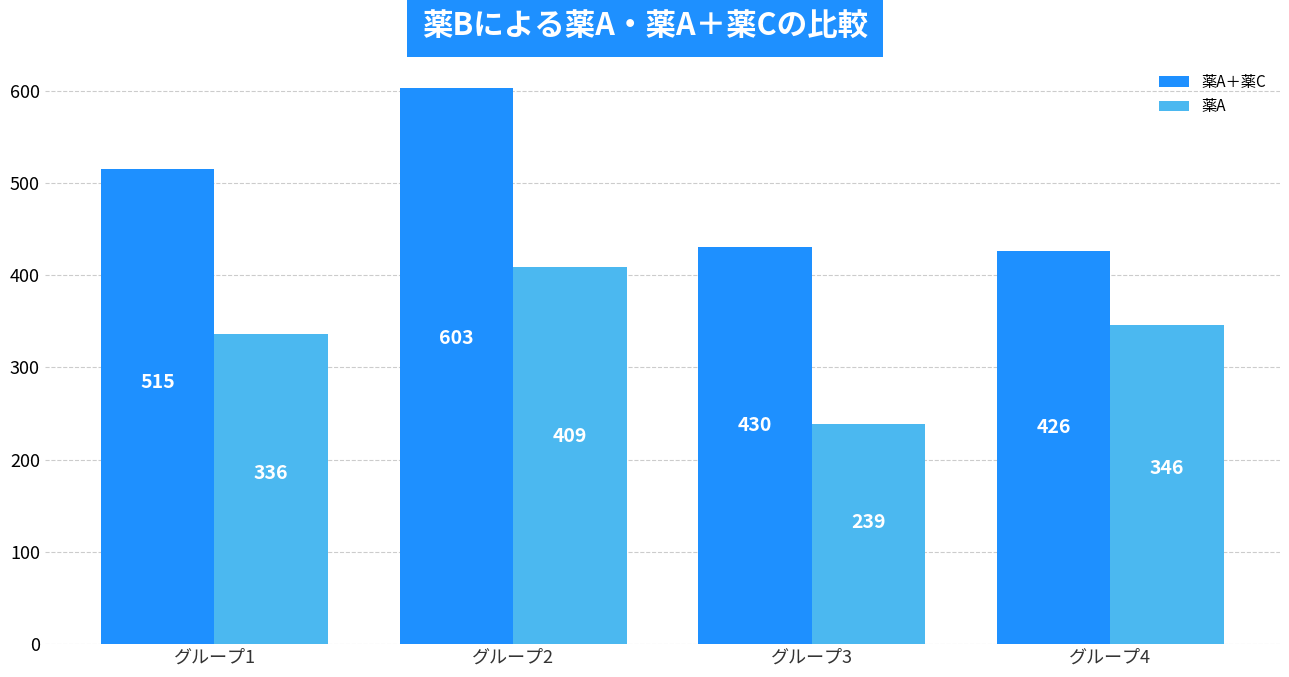

What is the difference between the second highest and minimum values in the 薬A series?

107